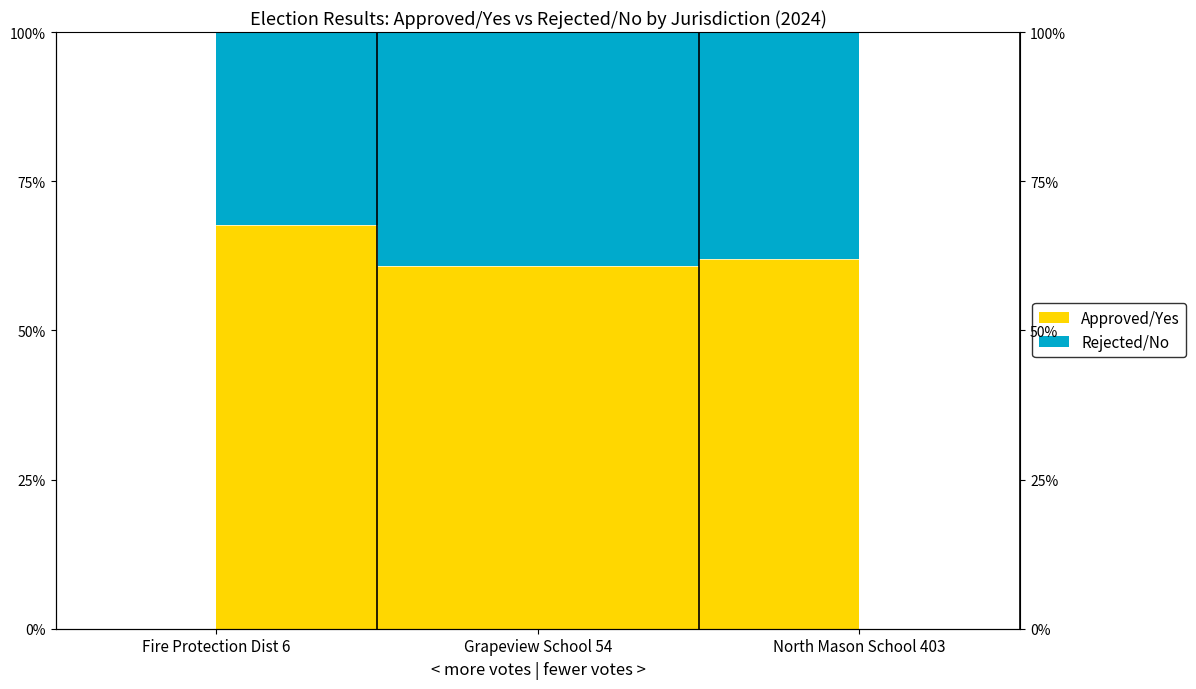

The value at North Mason School 403 is 95.6. True or false?

False